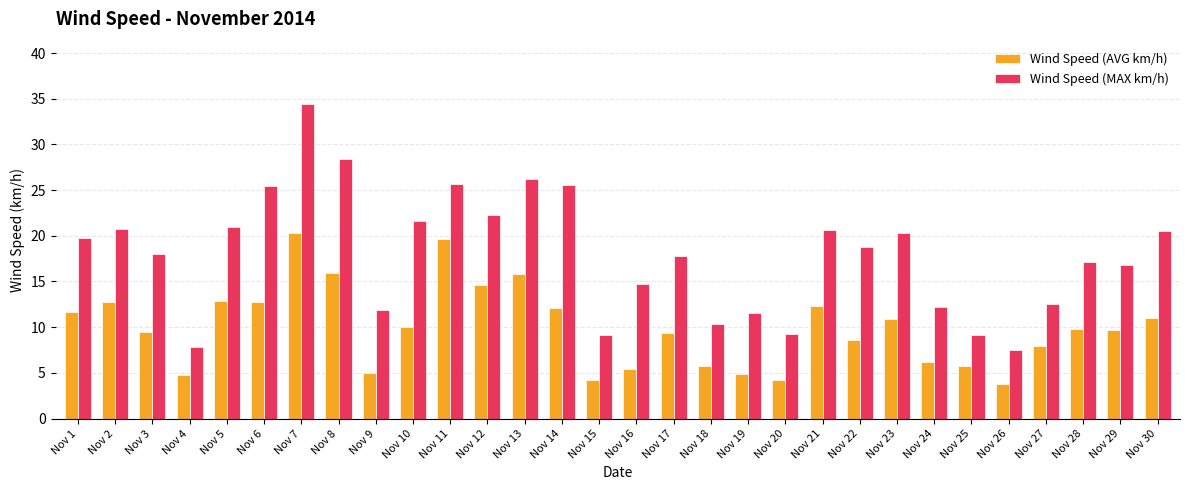

Which category has the highest value across all series?

Nov 7